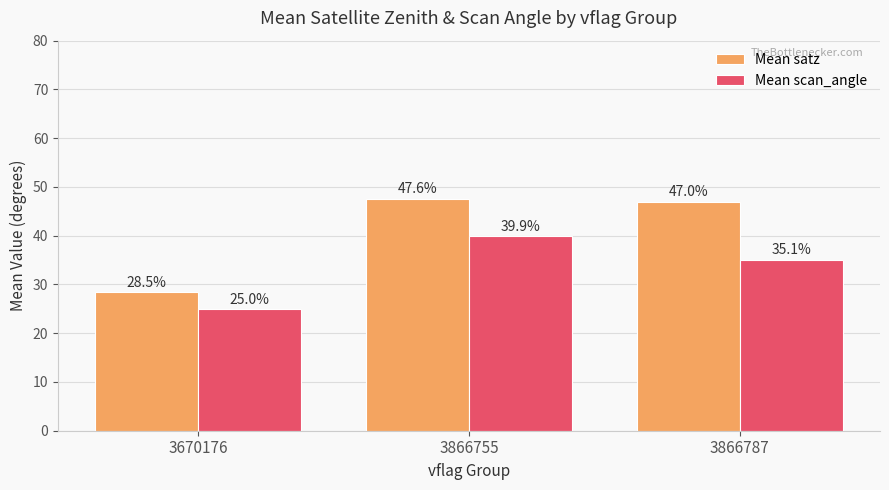

Where does the Mean scan_angle series first go above 35?

3866755